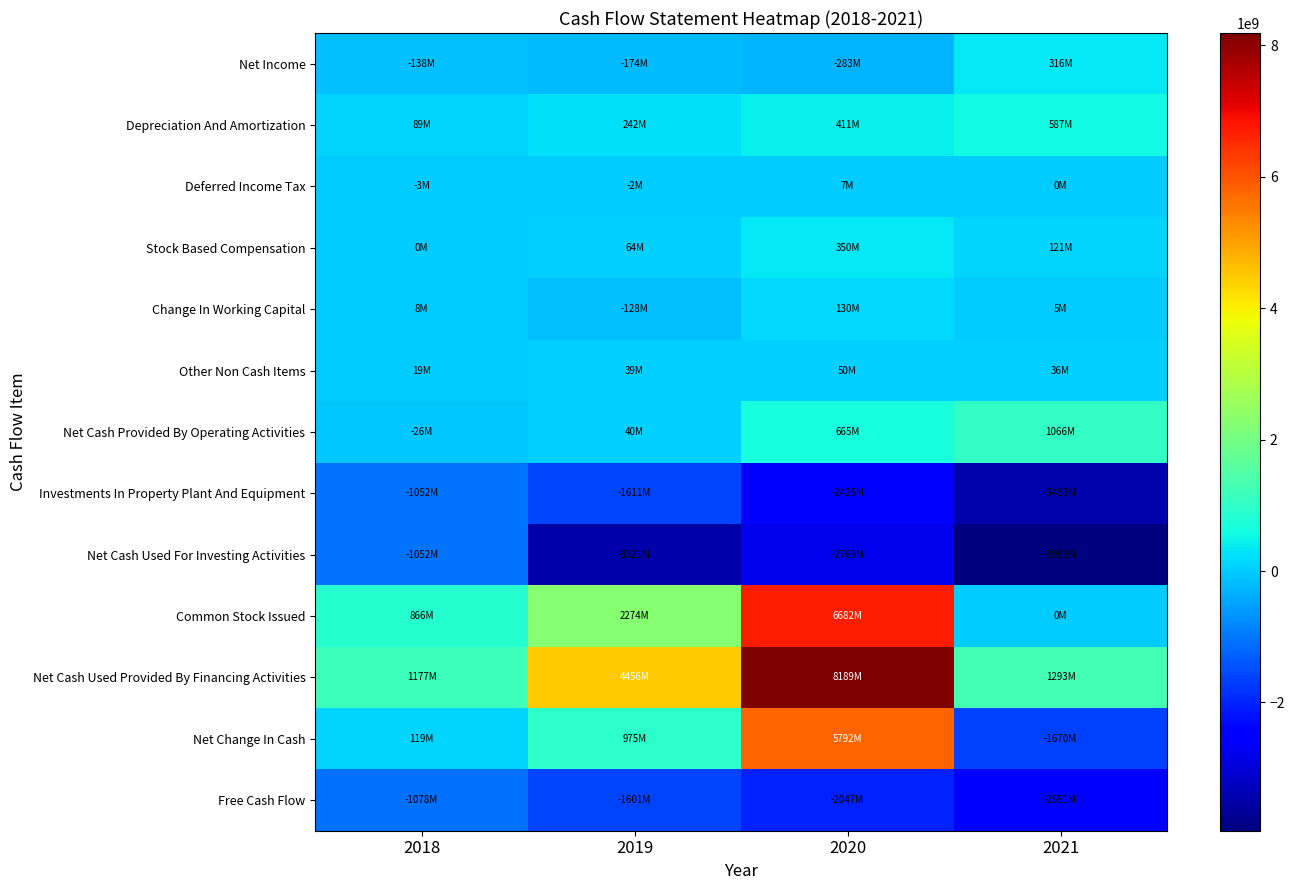

Between 2019 and 2020, which is larger?

2019